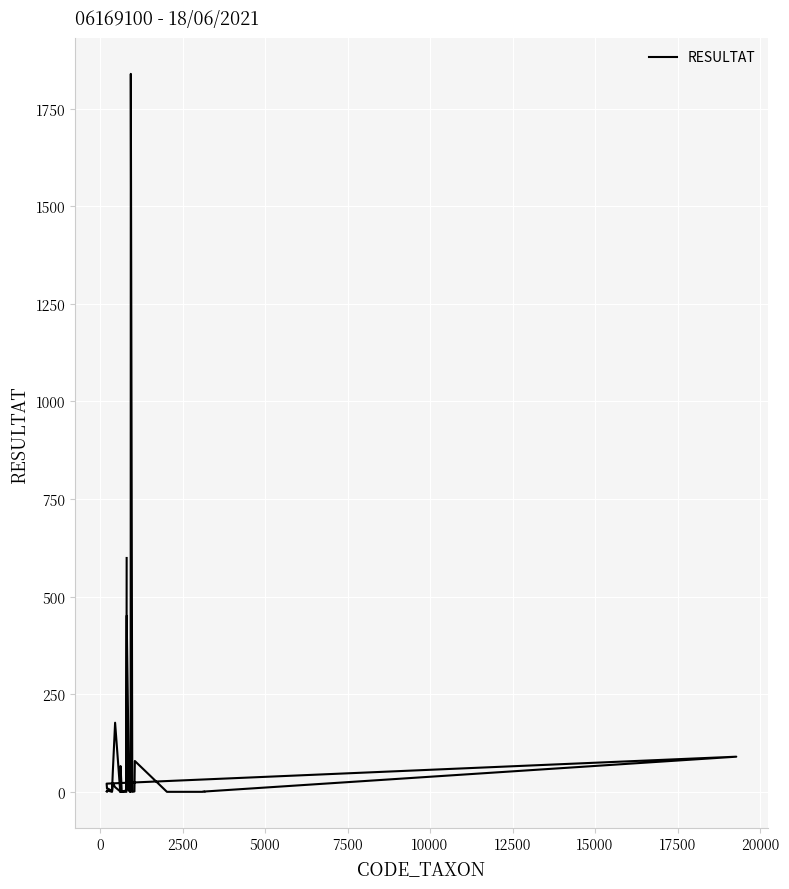

What is the difference between the maximum and minimum values?

1839